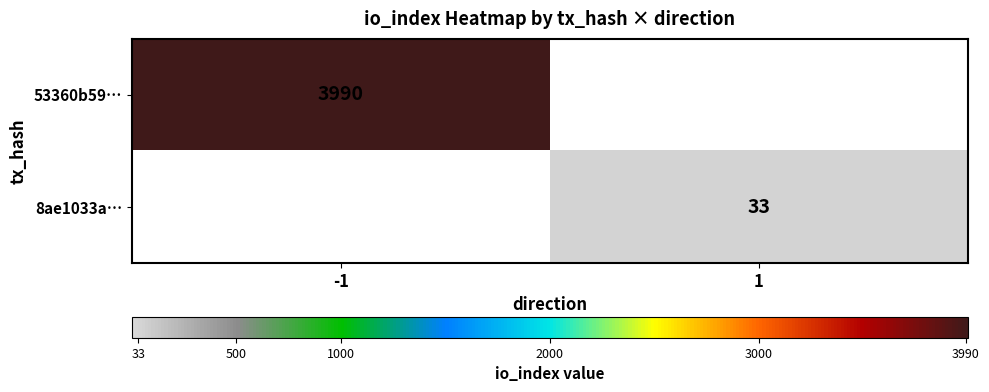

True or false: 53360b59… has a value of 3990 at -1.

True